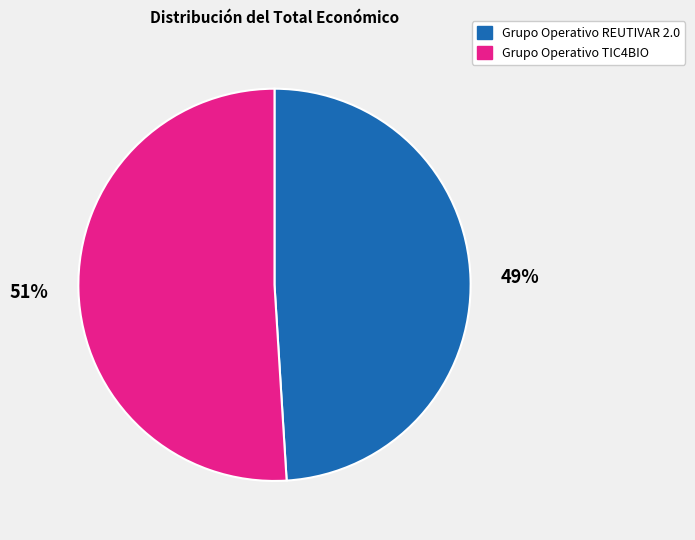

Do Grupo Operativo TIC4BIO and Grupo Operativo REUTIVAR 2.0 together represent more than half of the pie?

Yes